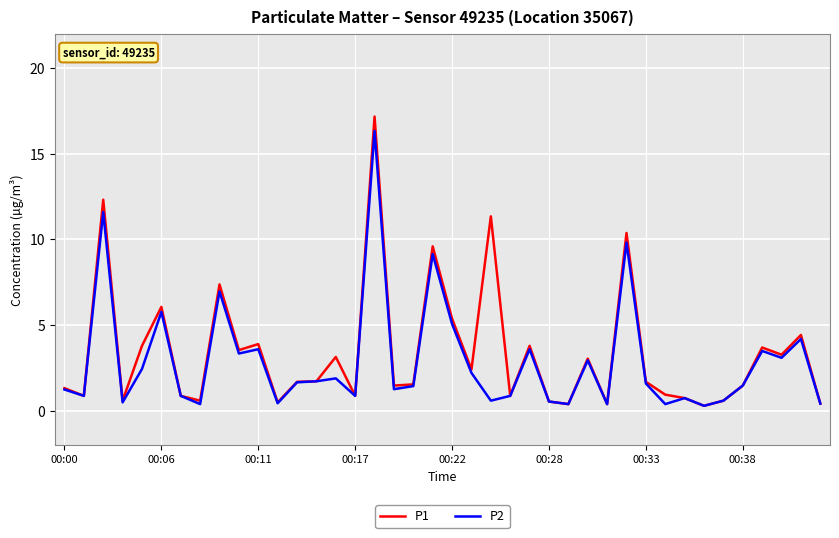

What is the maximum value for P1?

17.2